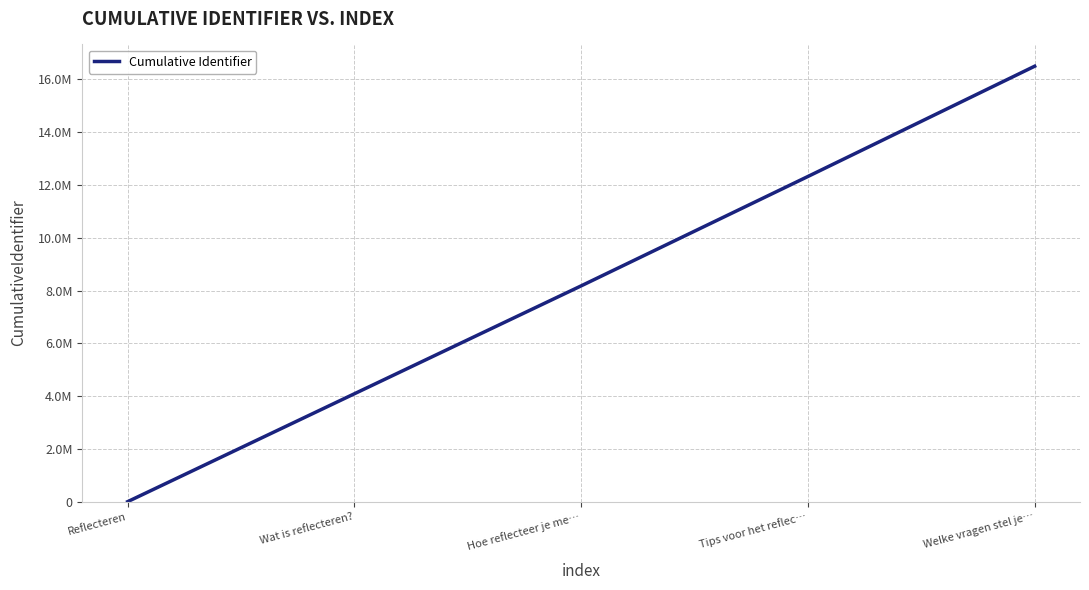

How many positive values are there?

4